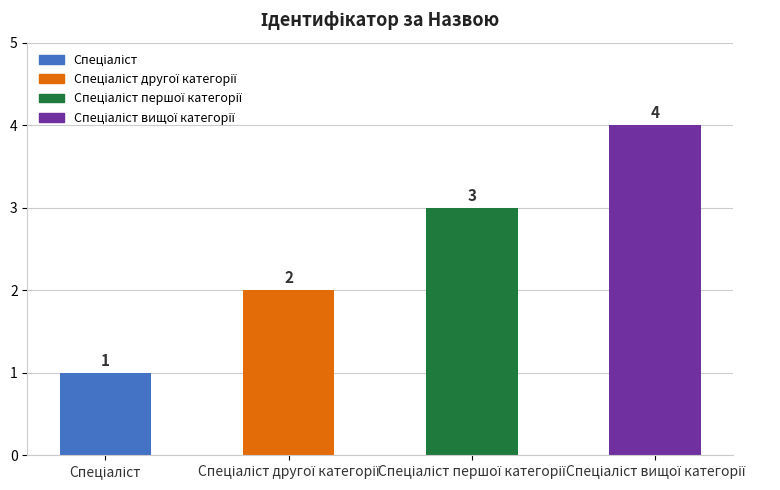

Count the values in the range 2 to 4.

3